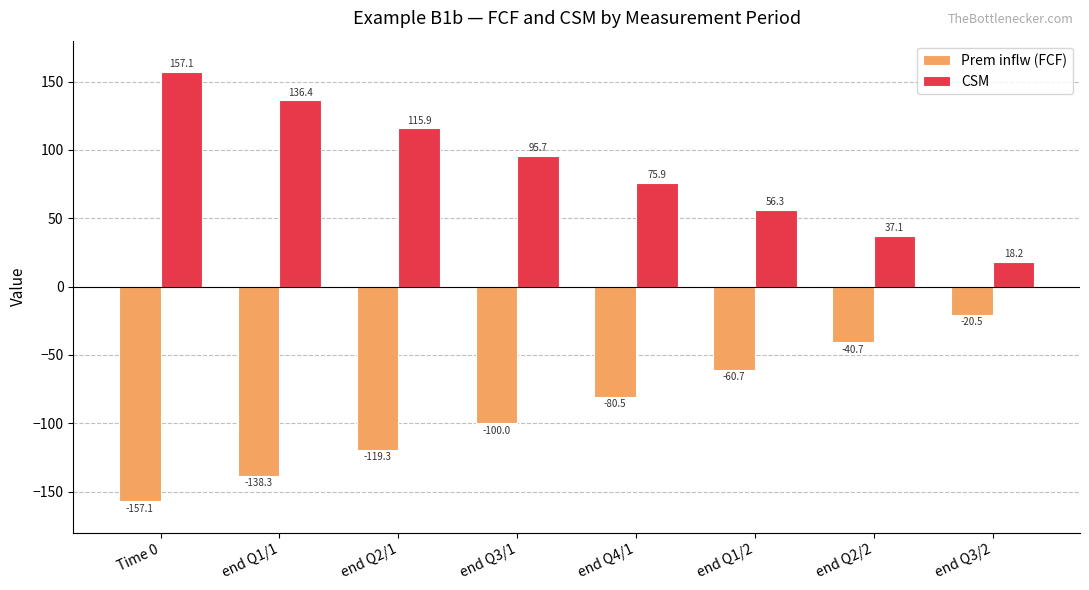

What is the value of the CSM bar at the 4th from the left?

95.7